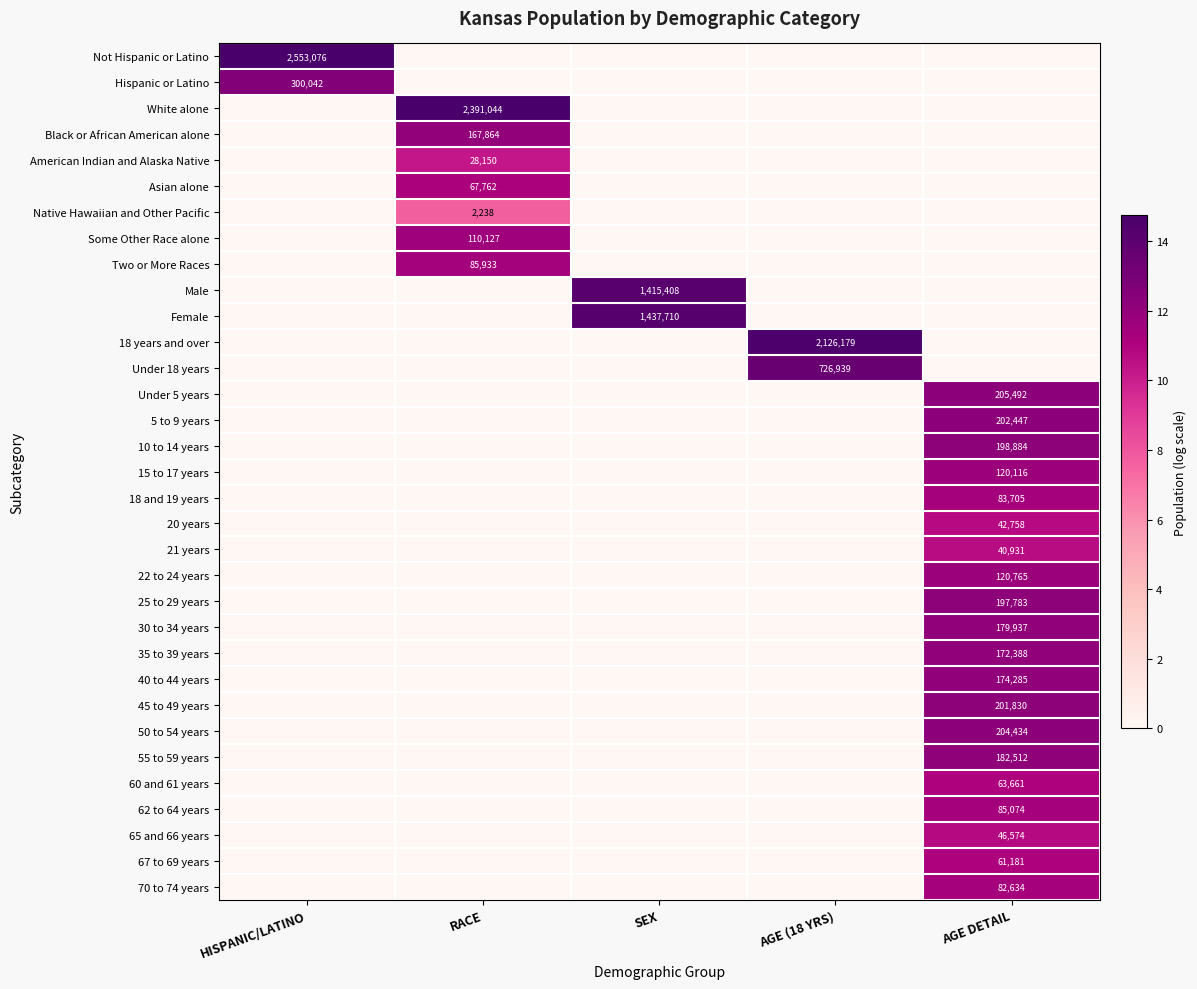

The value of Hispanic or Latino at HISPANIC/LATINO is 466486. True or false?

False